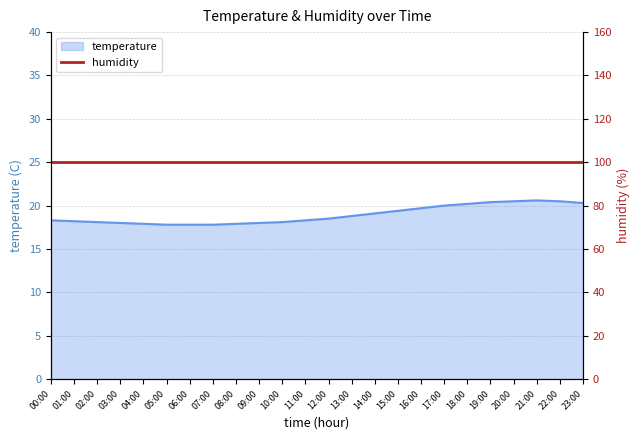

Reading left to right, list all the values displayed in this chart.

00:00=18.3	01:00=18.2	02:00=18.1	03:00=18.0	04:00=17.9	05:00=17.8	06:00=17.8	07:00=17.8	08:00=17.9	09:00=18.0	10:00=18.1	11:00=18.3	12:00=18.5	13:00=18.8	14:00=19.1	15:00=19.4	16:00=19.7	17:00=20.0	18:00=20.2	19:00=20.4	20:00=20.5	21:00=20.6	22:00=20.5	23:00=20.3